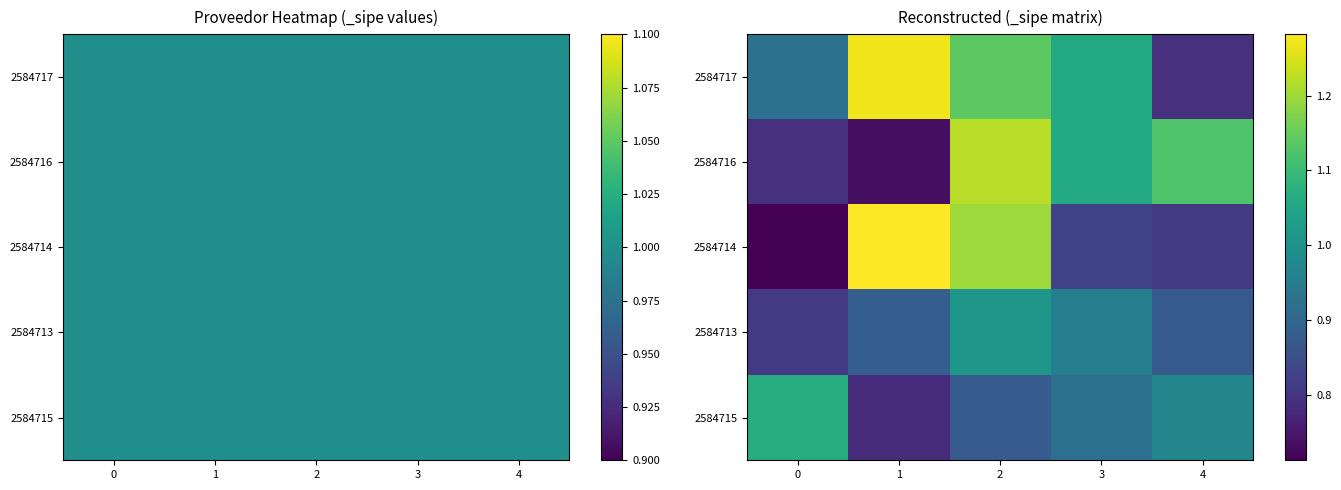

Where does the 2584717 series first go above 1?

1